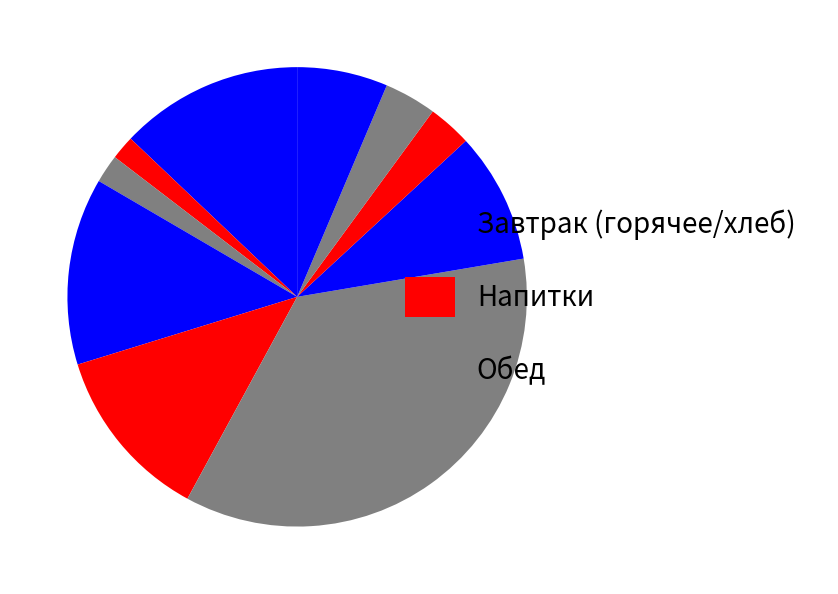

How many slices are in this pie chart?

10